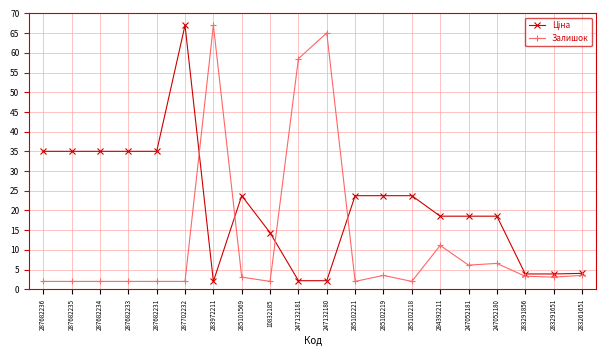

What is the value of the Залишок point at the 13th from the left?

3.5